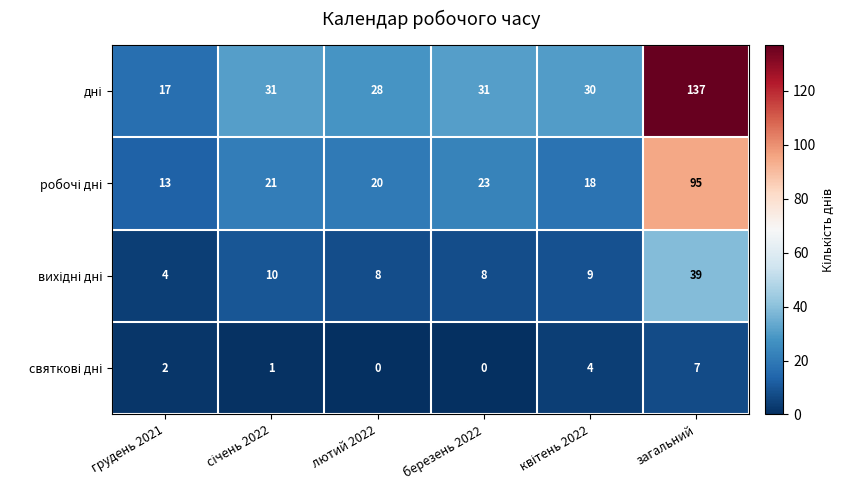

What is the maximum value shown in the chart?

137